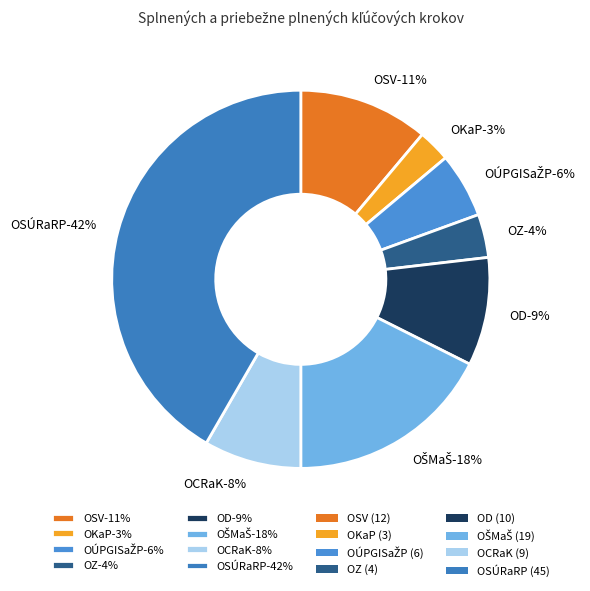

Which has a higher value, OD or OŠMaŠ?

OŠMaŠ